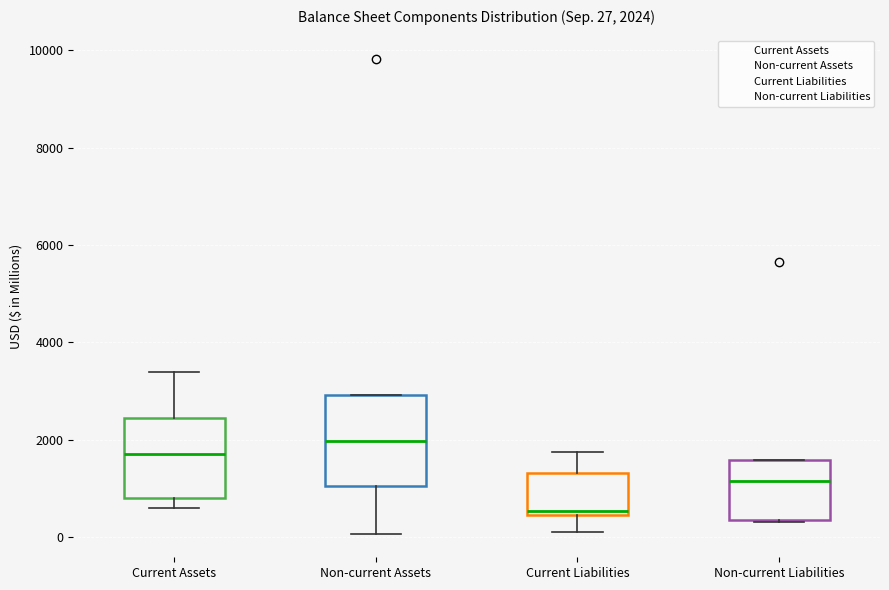

Which box's median line is the highest?

Non-current Assets